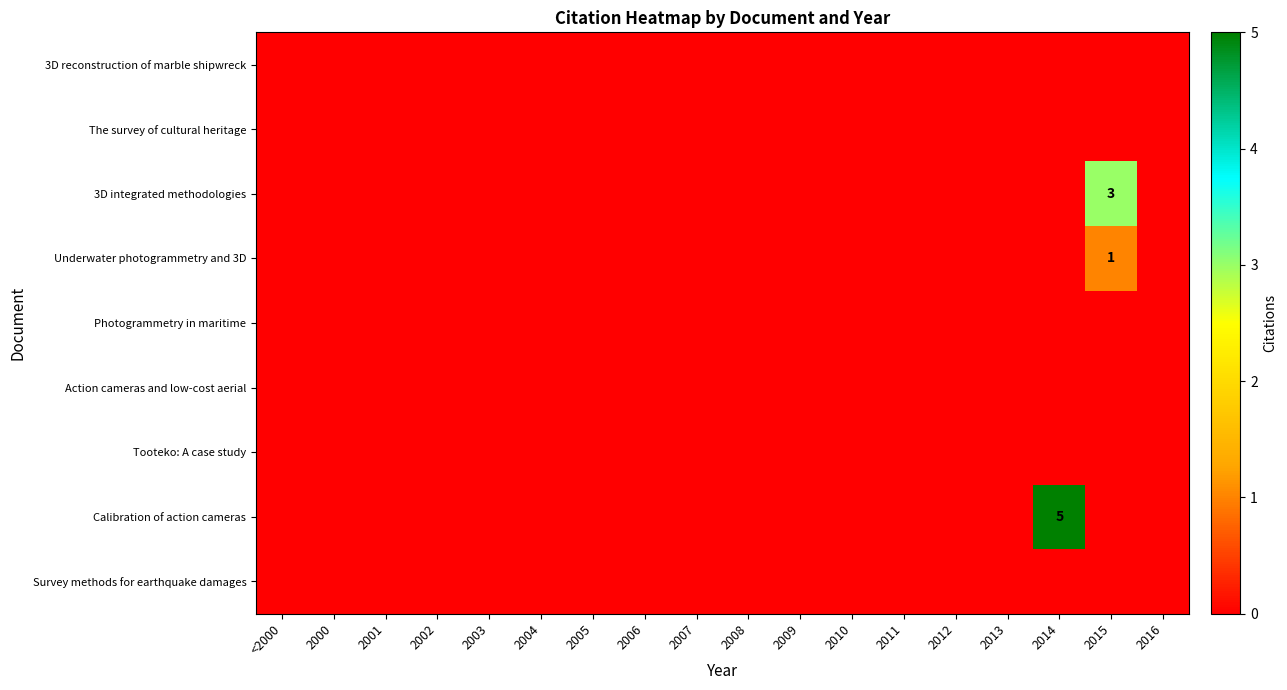

Is it true that Calibration of action cameras equals 0 at 2006?

True